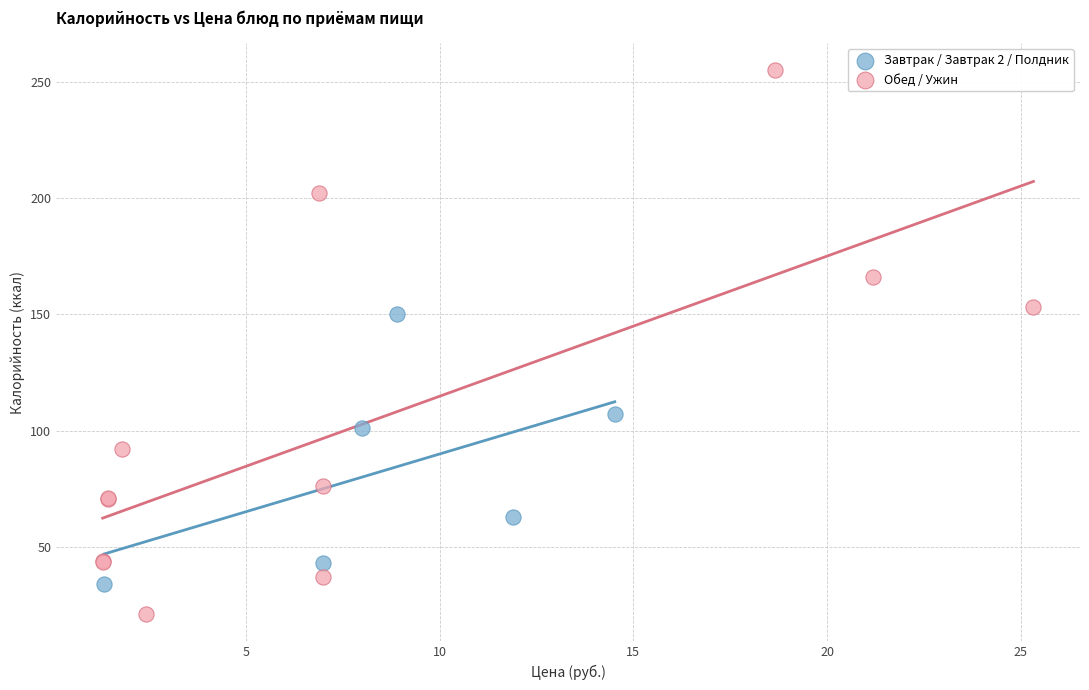

Which series reaches the minimum Y coordinate?

Обед / Ужин